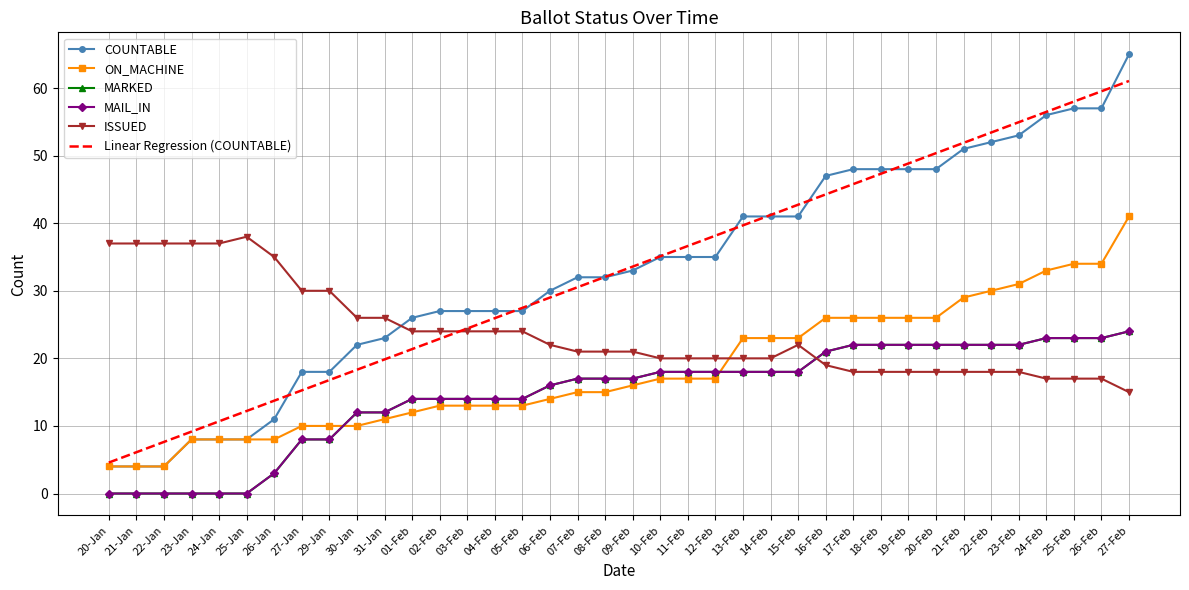

What is the sum of the MAIL_IN values at 11-Feb and 05-Feb?

32.0